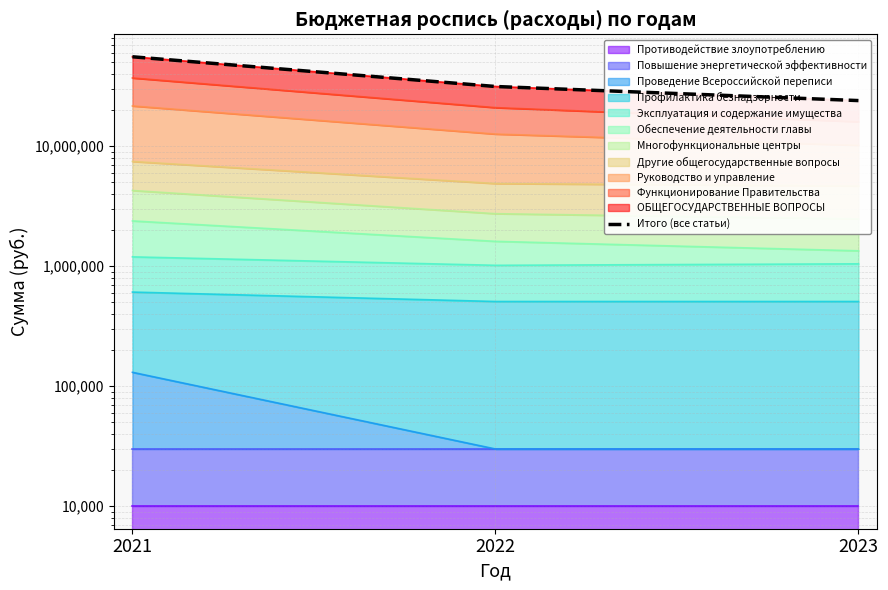

Rank the categories by value from lowest to highest.

2023, 2022, 2021